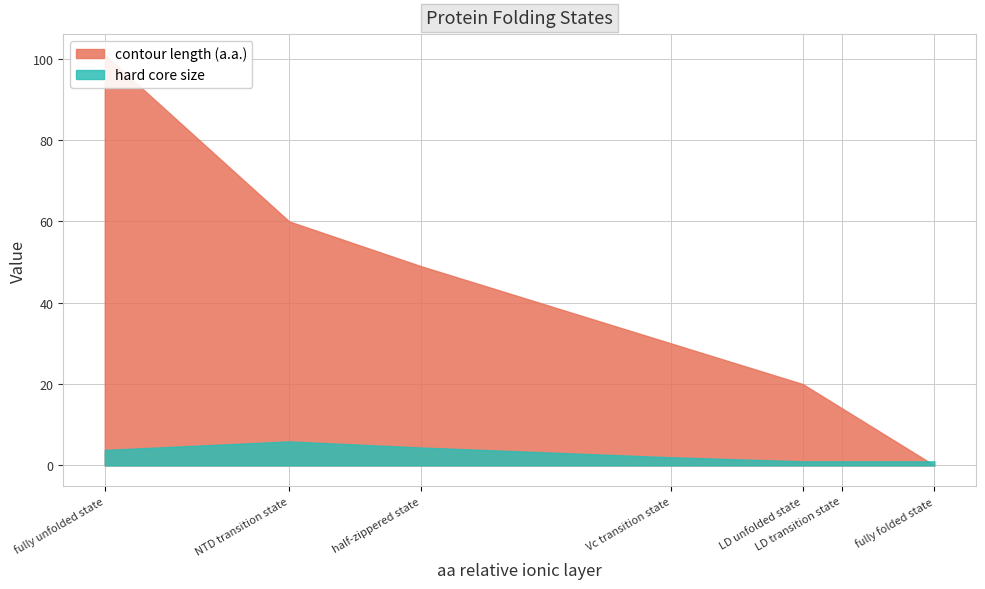

Which series has the largest range (max minus min)?

contour length (a.a.)